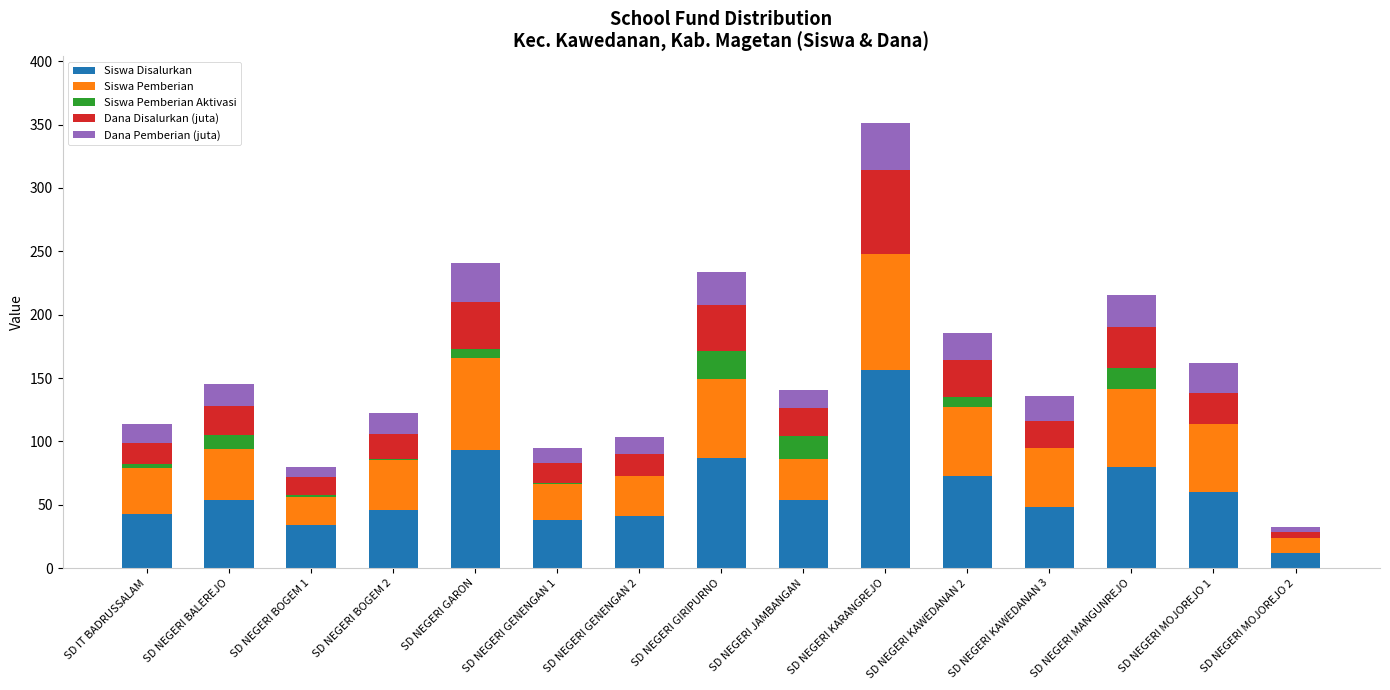

What is the total value across all series at SD NEGERI KARANGREJO?

351.1